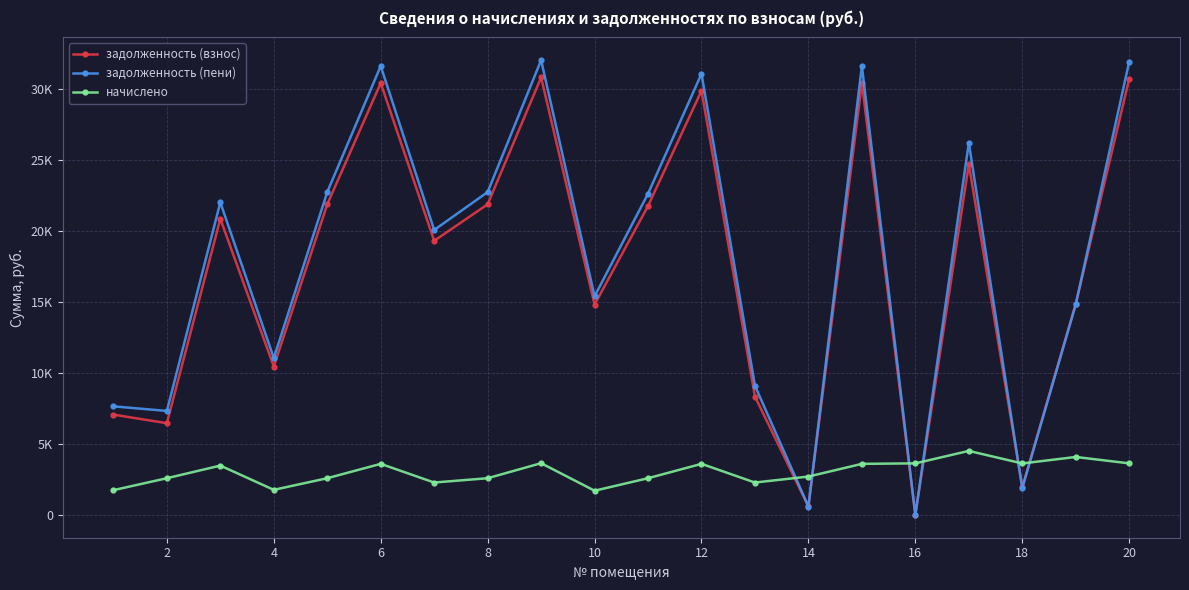

Does the chart have visible grid lines?

Yes